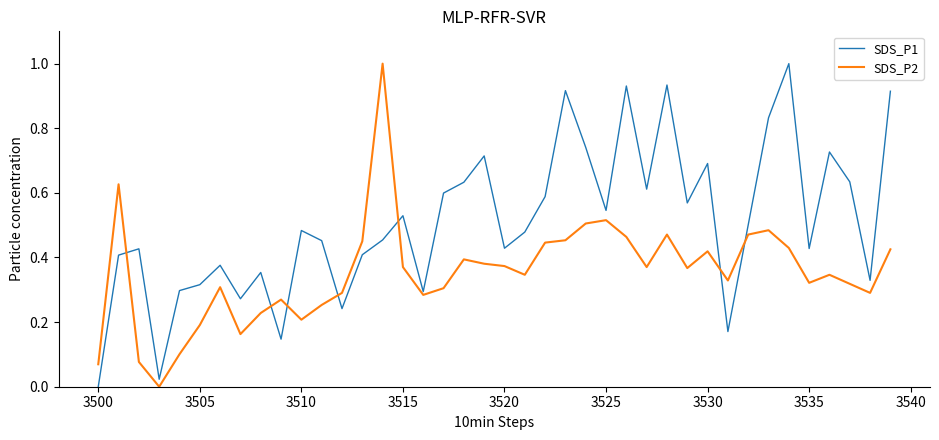

Rank the series by their average value, from lowest to highest.

SDS_P2, SDS_P1